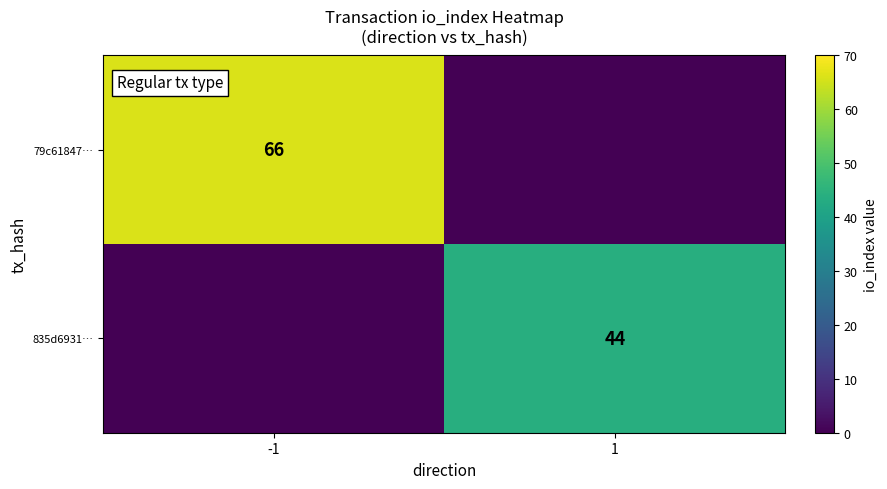

At which category is the sum across all series the highest?

-1